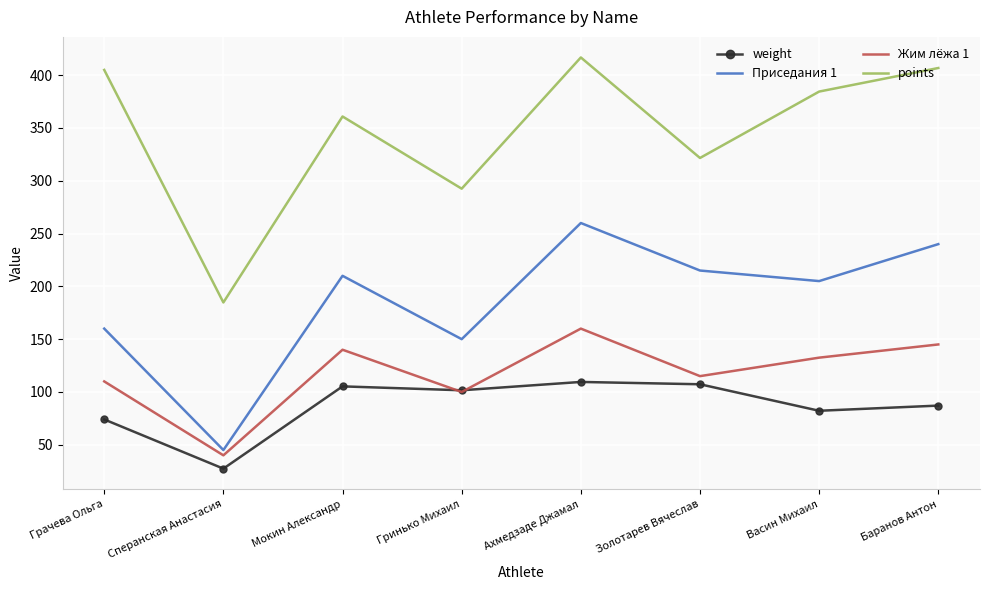

Where is weight nearest to the value 68?

Грачева Ольга